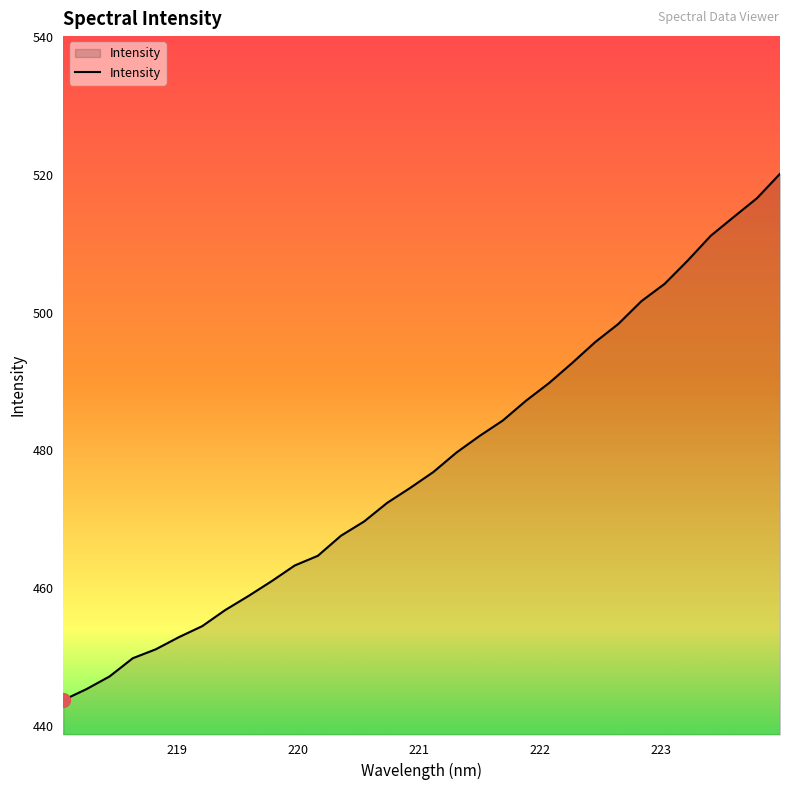

What is the difference between the maximum and minimum values?

76.4